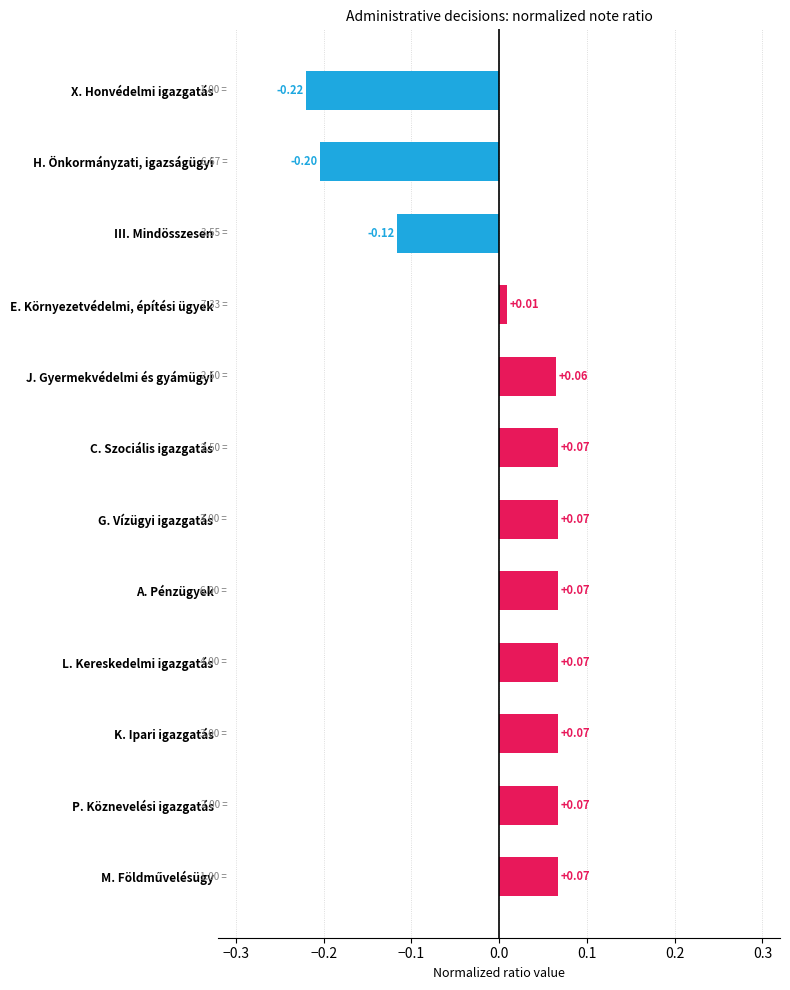

Between H. Önkormányzati, igazságügyi and G. Vízügyi igazgatás, which is larger?

G. Vízügyi igazgatás